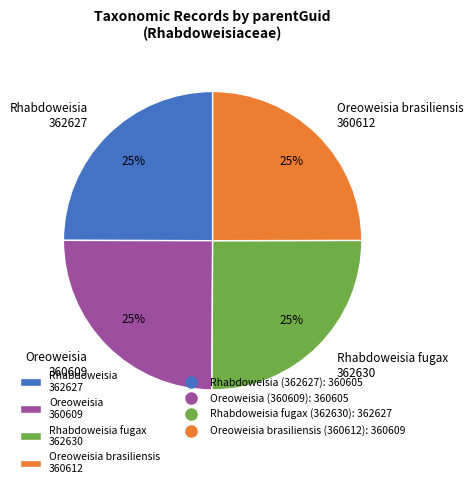

Is there any slice that represents more than half of the pie?

No